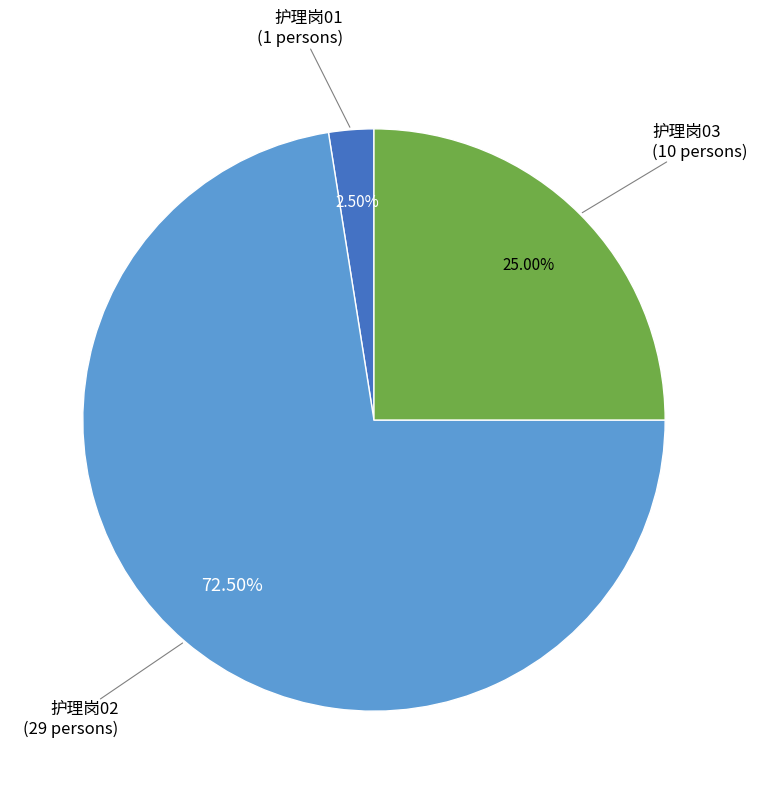

Does 护理岗02 account for over 50% of the chart?

Yes